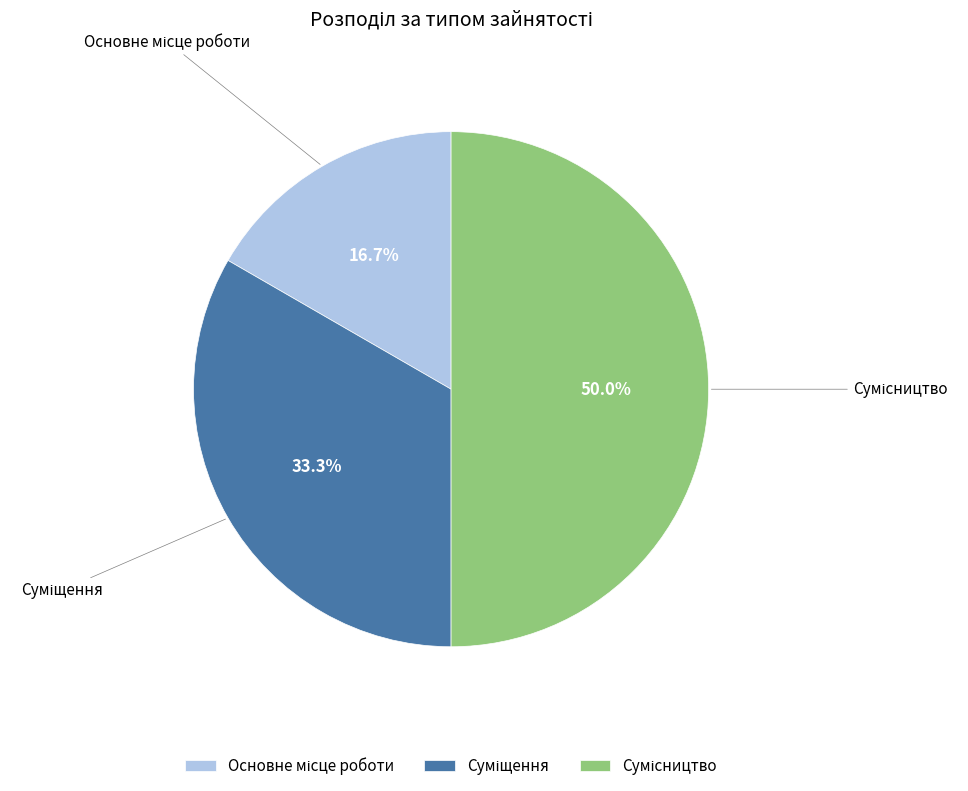

To the nearest percent, what portion does Сумісництво represent?

50%